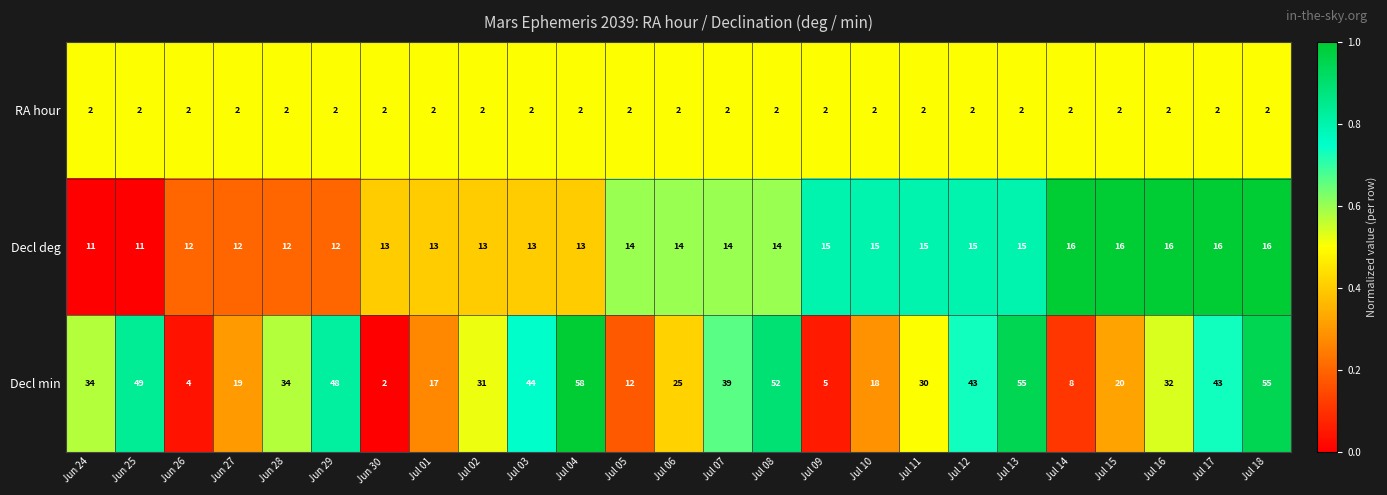

What is the total value across all series at Jul 04?

73